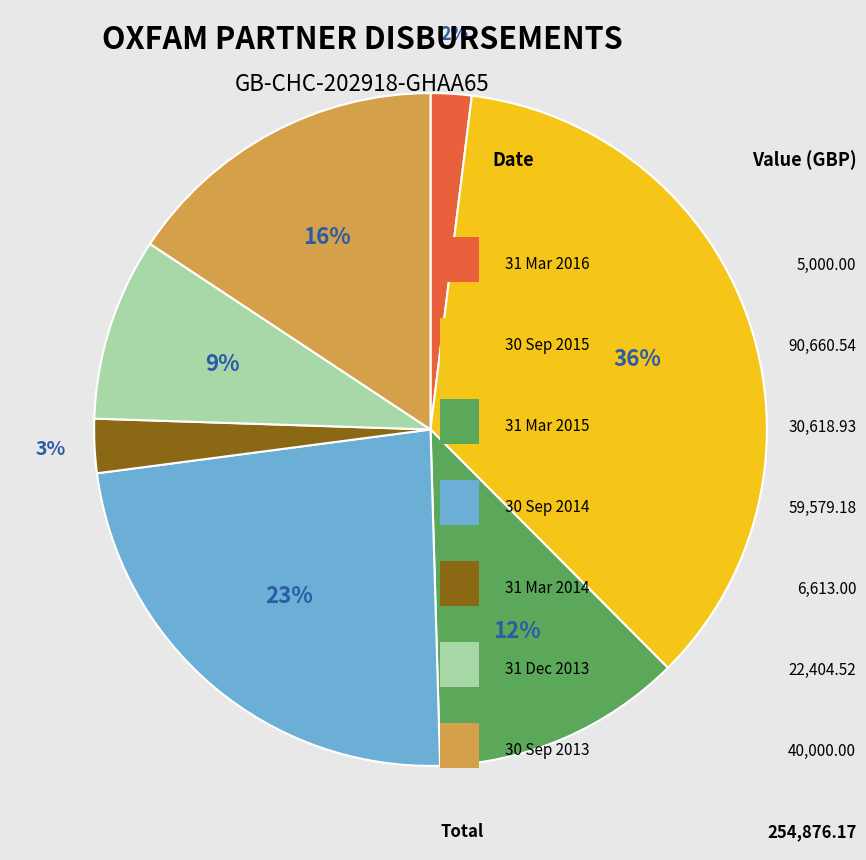

To the nearest percent, what is the difference between the largest and smallest slice percentages?

34%